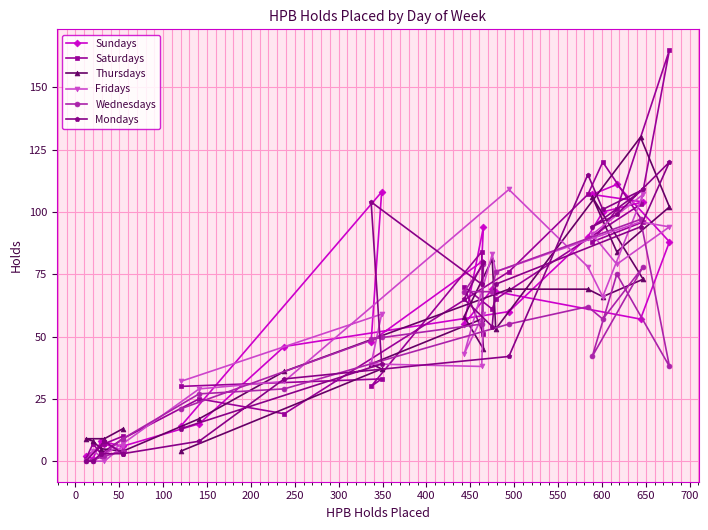

Is the value of Wednesdays at −50 greater than the value of Thursdays at 500?

No